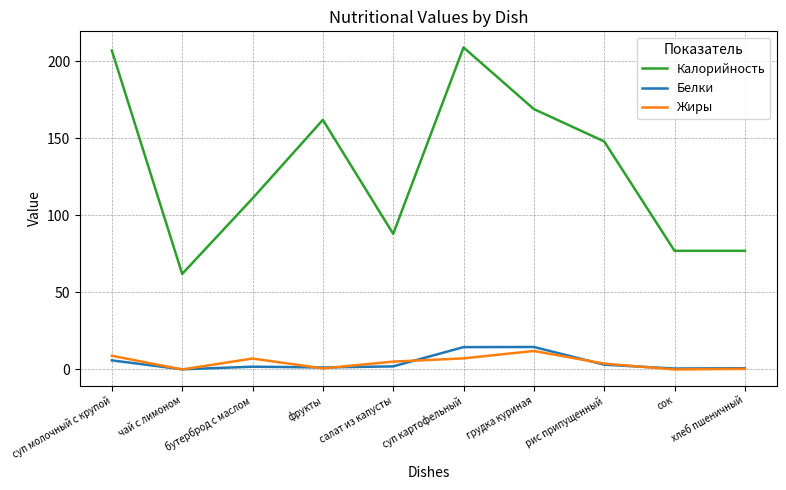

True or false: Белки and Калорийность intersect in this chart.

False